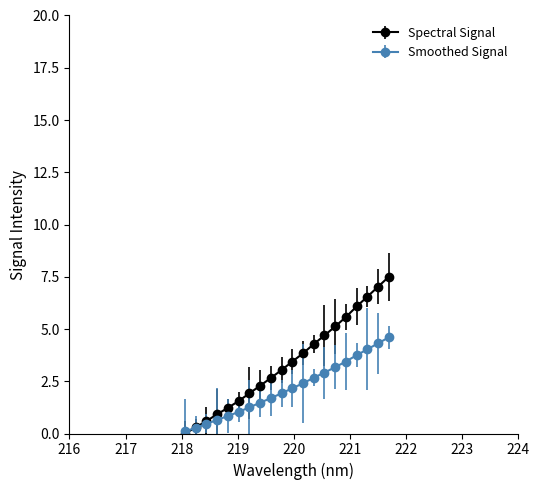

Rank the series by their maximum value, from lowest to highest.

Smoothed Signal, Spectral Signal